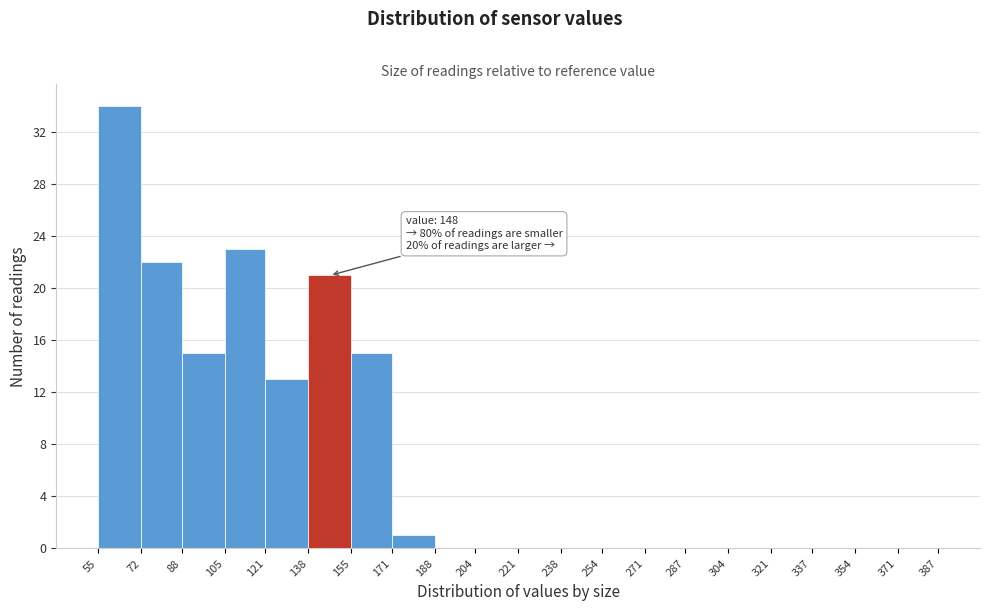

Which range on the x-axis has the tallest bar?

55 to 72